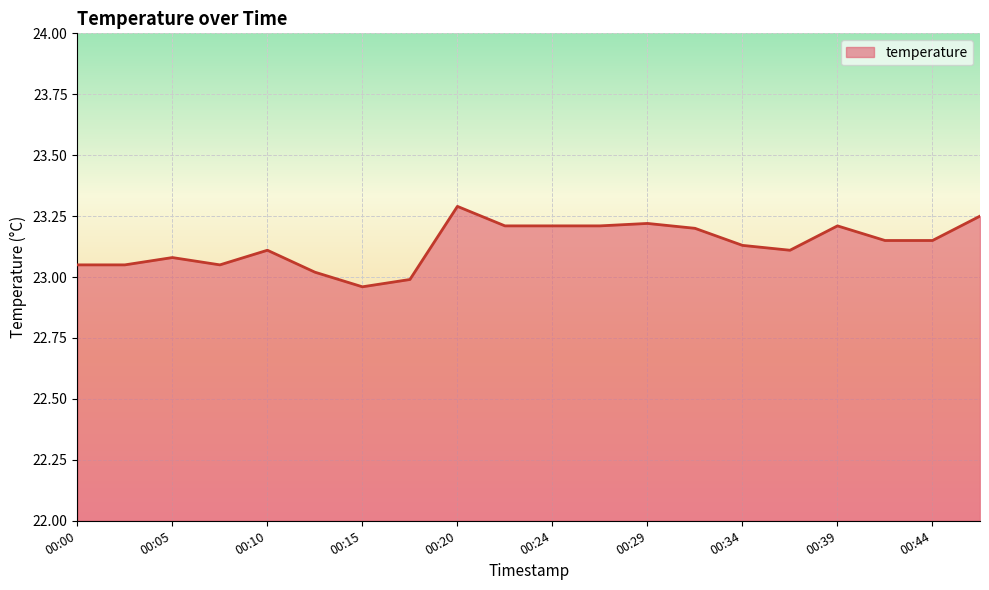

Rank the categories by value from lowest to highest.

00:15, 00:17, 00:12, 00:00, 00:02, 00:07, 00:05, 00:10, 00:37, 00:34, 00:41, 00:44, 00:32, 00:22, 00:24, 00:27, 00:39, 00:29, 00:46, 00:20